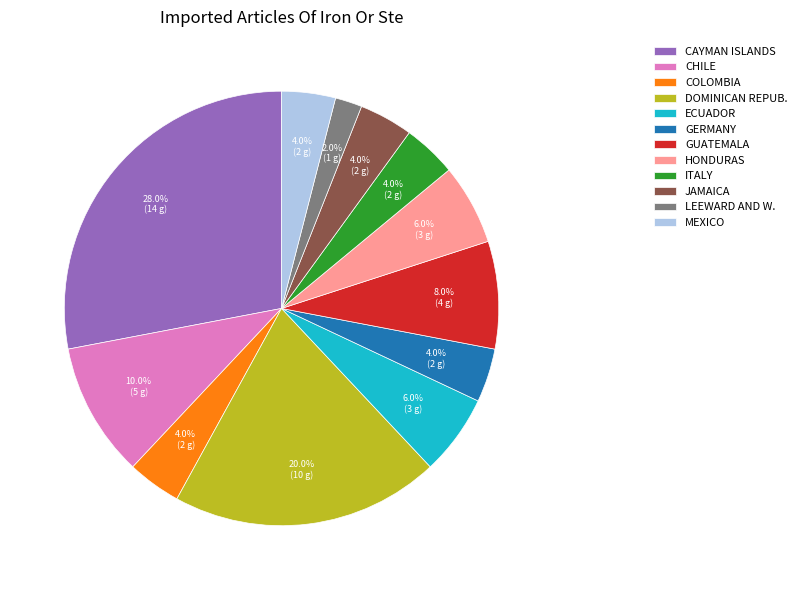

To the nearest percent, what is the average slice percentage?

8%